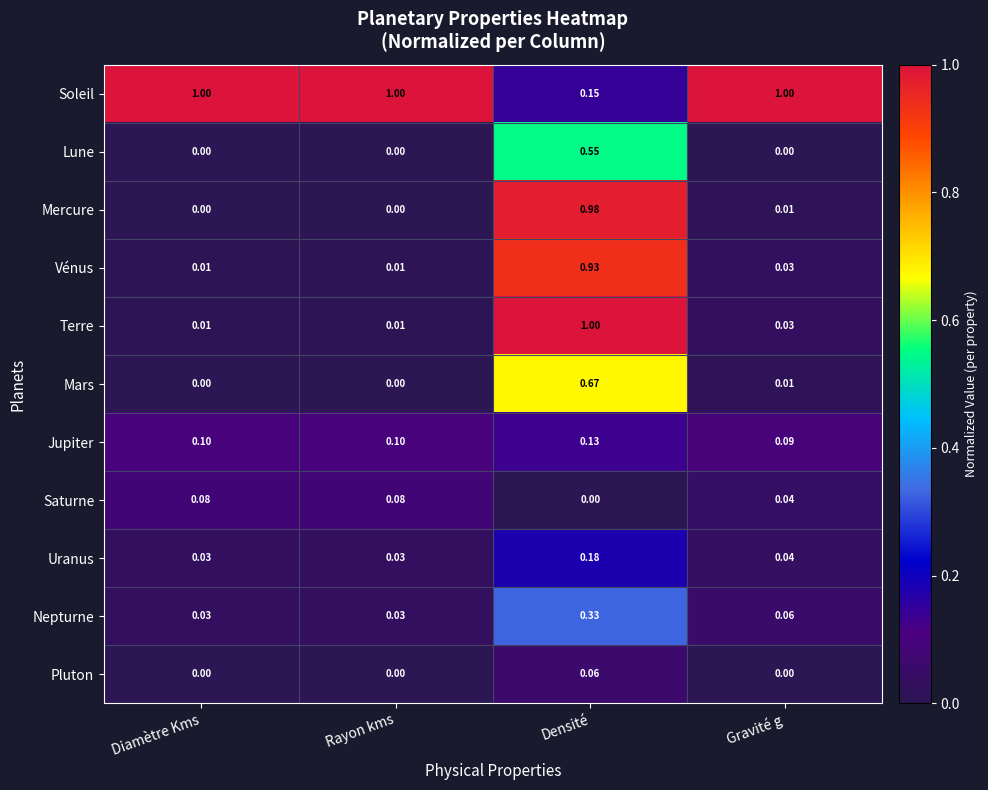

Which series has the largest range (max minus min)?

Terre